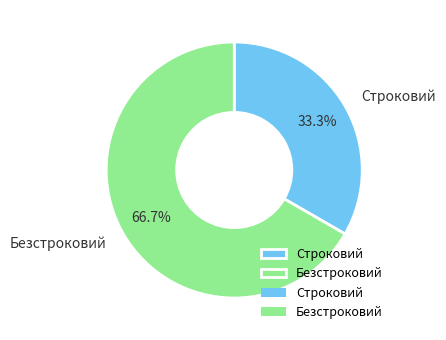

How many segments does this pie chart have?

2